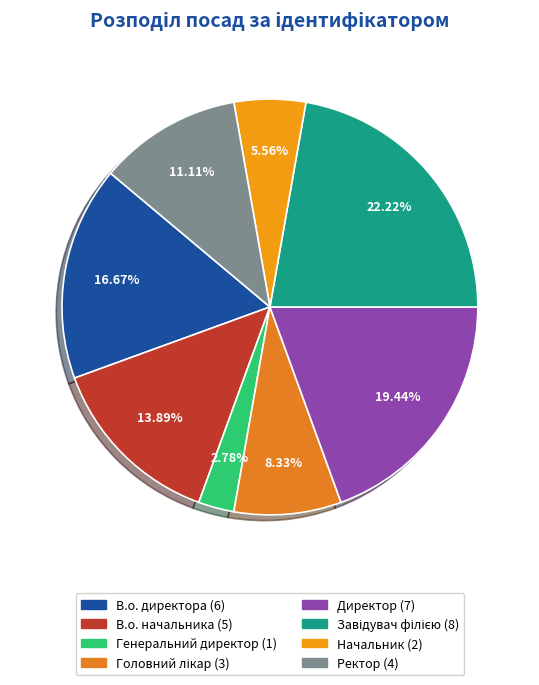

To the nearest percent, what portion does В.о. директора represent?

17%